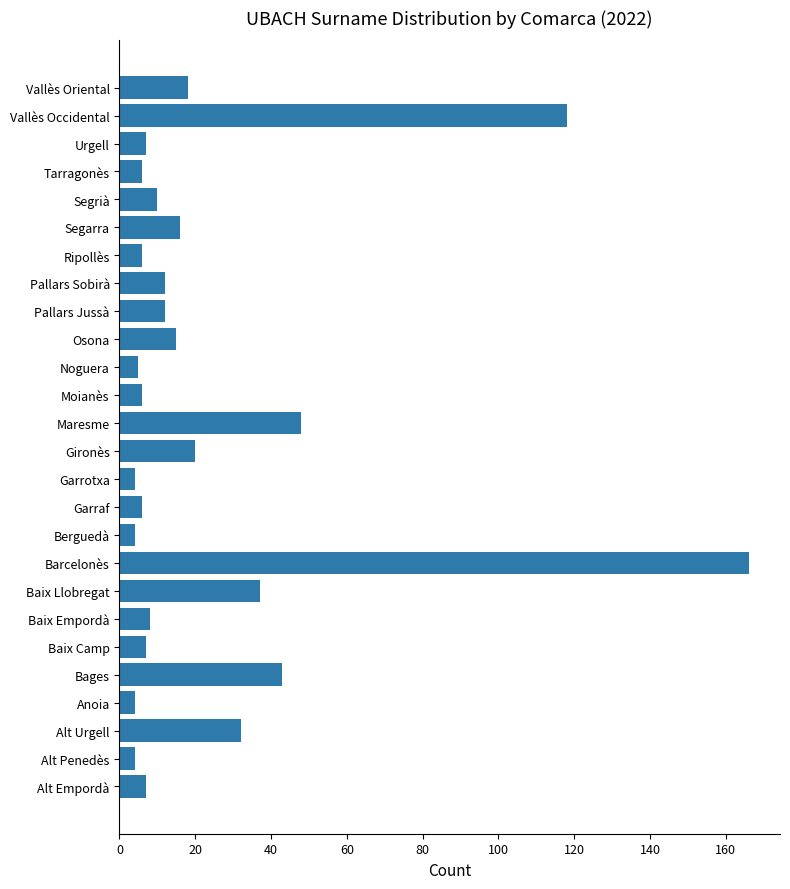

Approximately how many times larger is the value at Baix Llobregat compared to Garraf?

6.2